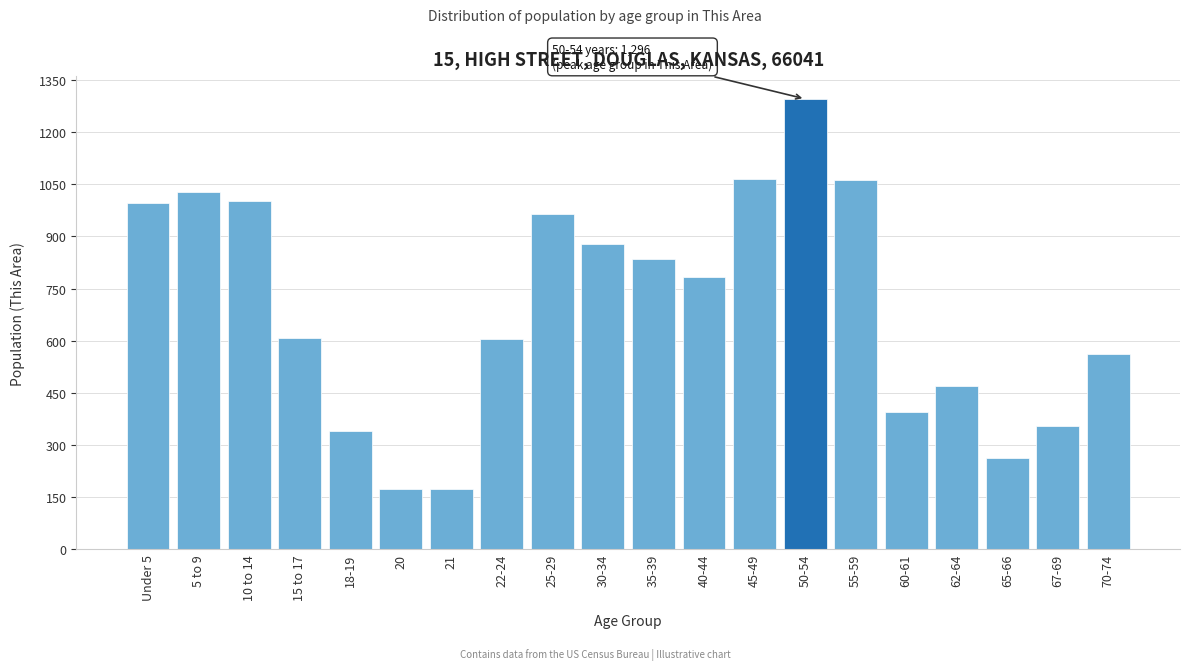

What is the difference between the values at 50-54 and 60-61?

900